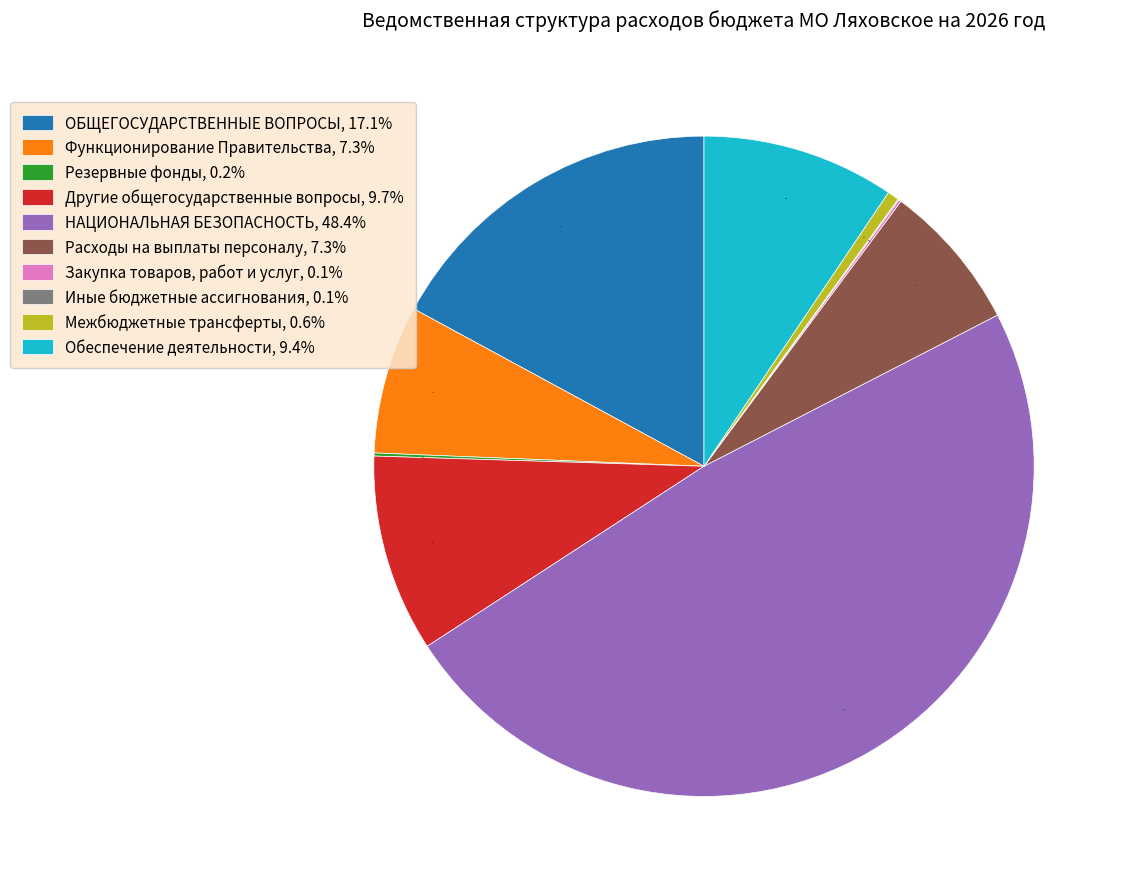

Does Обеспечение деятельности, 9.4% represent more than half of the total?

No